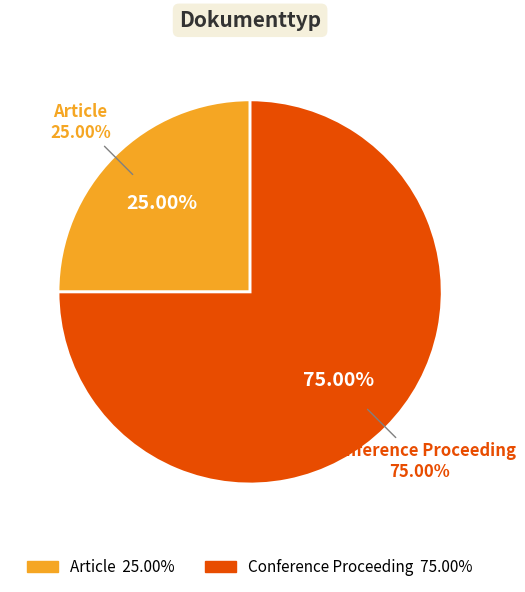

To the nearest percent, what is the difference between the Article and Conference Proceeding slice percentages?

50%